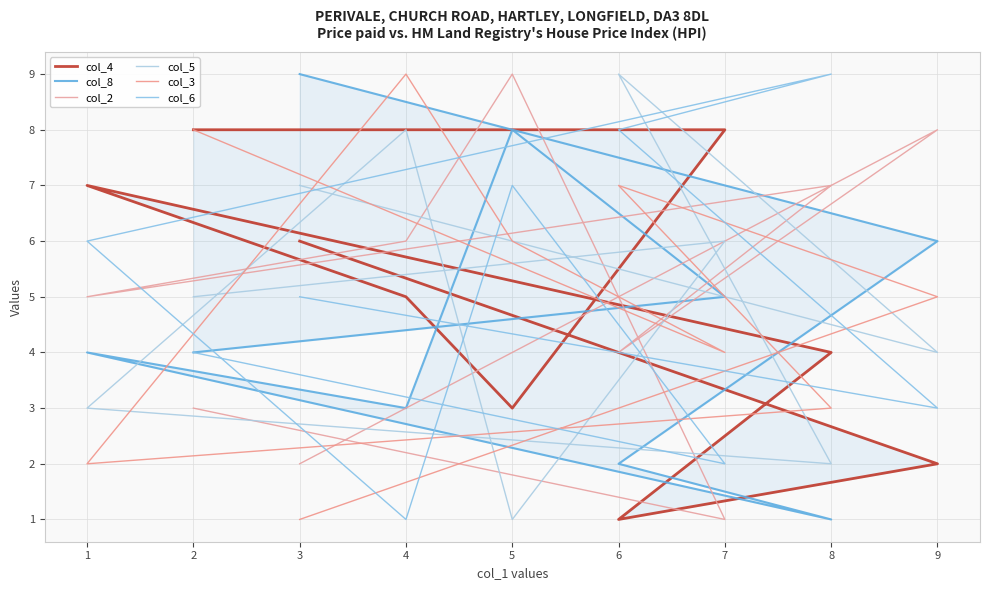

Between 4 and 3, which series saw the biggest shift?

col_3